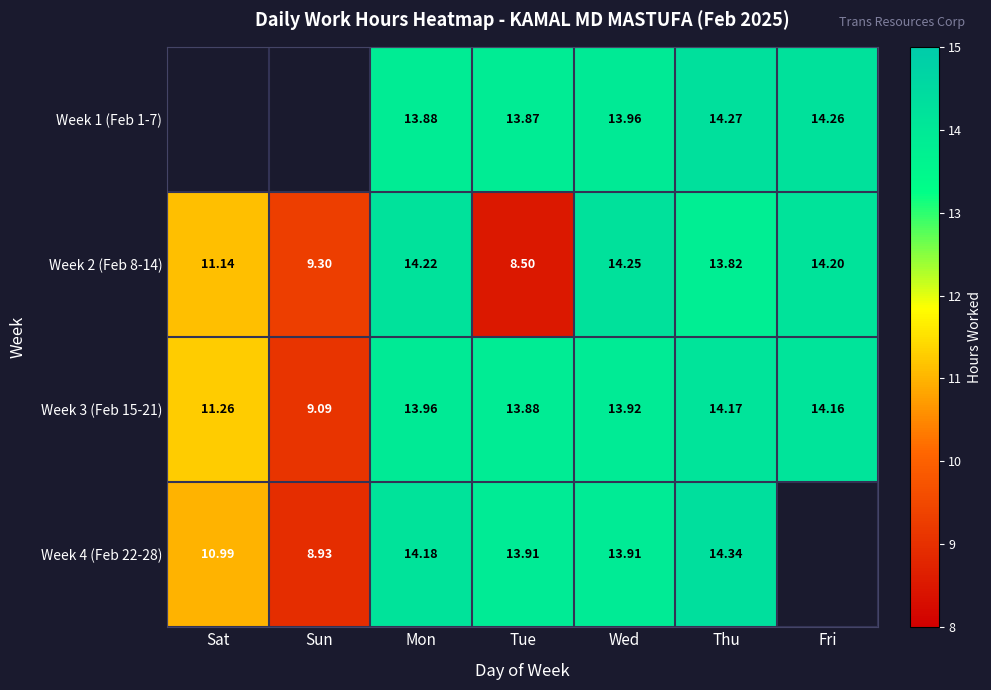

How many values in the Week 2 (Feb 8-14) series are below 13?

3